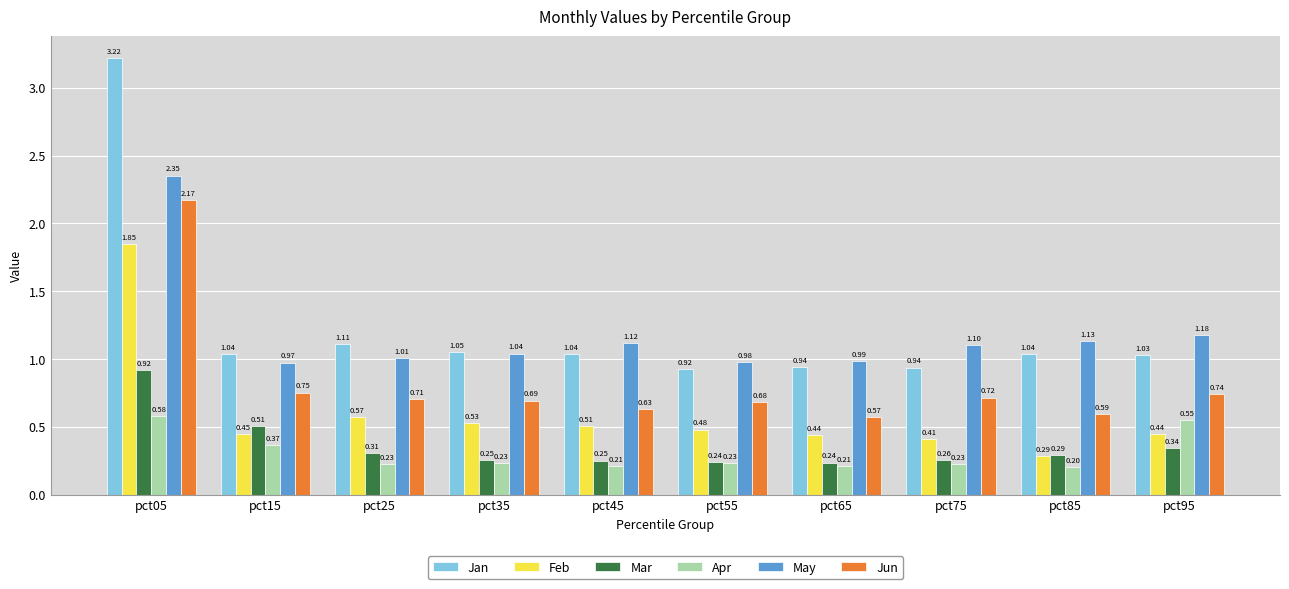

How many groups of bars are there?

10